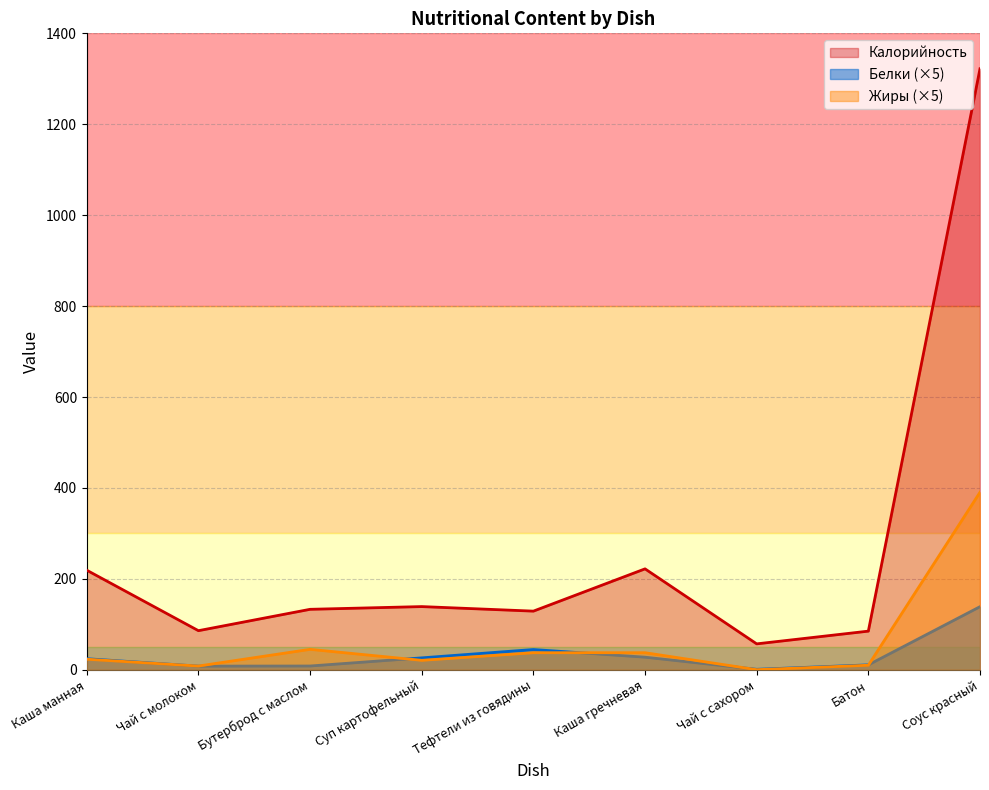

Reading right to left, transcribe all the data shown in this chart.

Калорийность: Соус красный=1322.0	Батон=85.0	Чай с сахором=57.0	Каша гречневая=222.0	Тефтели из говядины=129.0	Суп картофельный=139.0	Бутерброд с маслом=133.0	Чай с молоком=86.0	Каша манная=219.0
Белки: Соус красный=138.8	Батон=10.8	Чай с сахором=1.0	Каша гречневая=27.7	Тефтели из говядины=44.5	Суп картофельный=26.2	Бутерброд с маслом=8.3	Чай с молоком=8.0	Каша манная=24.4
Жиры: Соус красный=390.5	Батон=10.0	Чай с сахором=0.2	Каша гречневая=37.5	Тефтели из говядины=37.5	Суп картофельный=20.8	Бутерброд с маслом=45.0	Чай с молоком=8.2	Каша манная=23.2